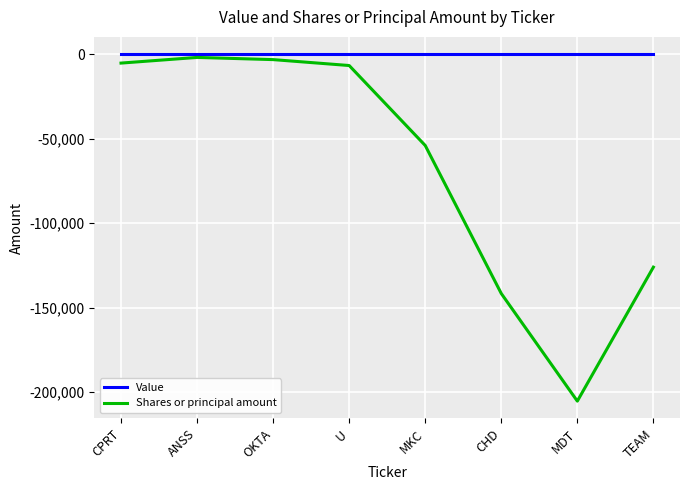

Between OKTA and MDT, which series saw the biggest shift?

Shares or principal amount